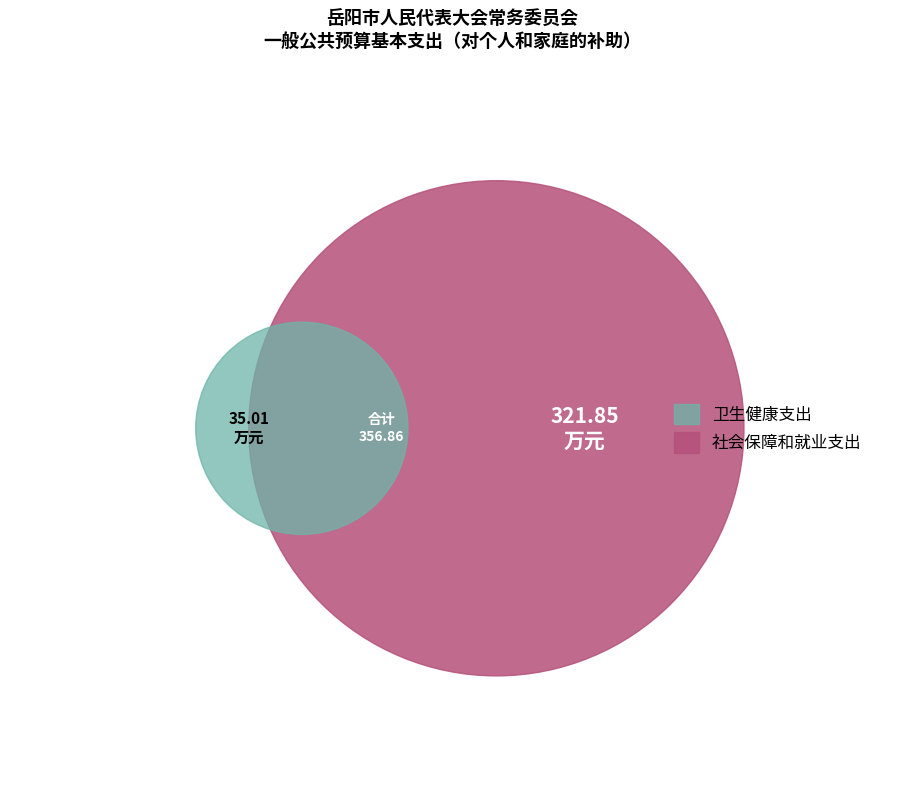

What is the change in value from 社会保障和就业支出 to 卫生健康支出?

-286.8